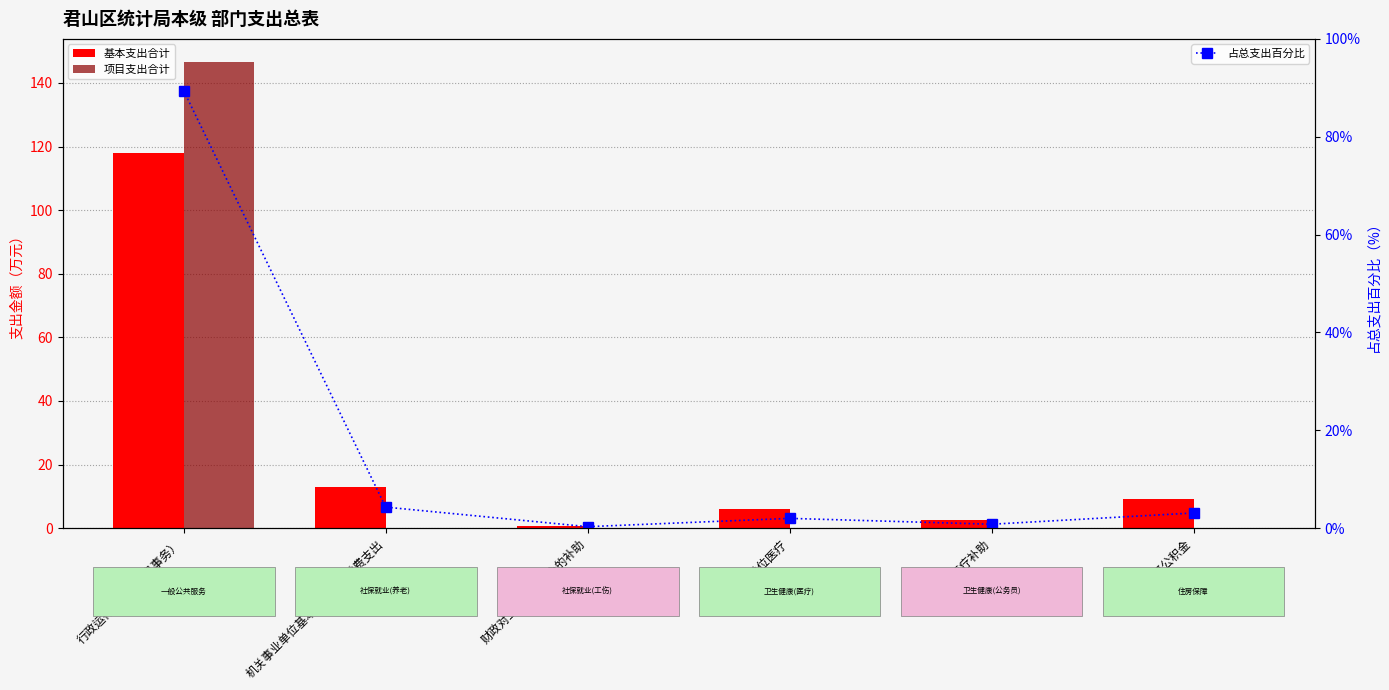

At which label is 项目支出合计 closest to 73?

机关事业单位基本养老保险缴费支出